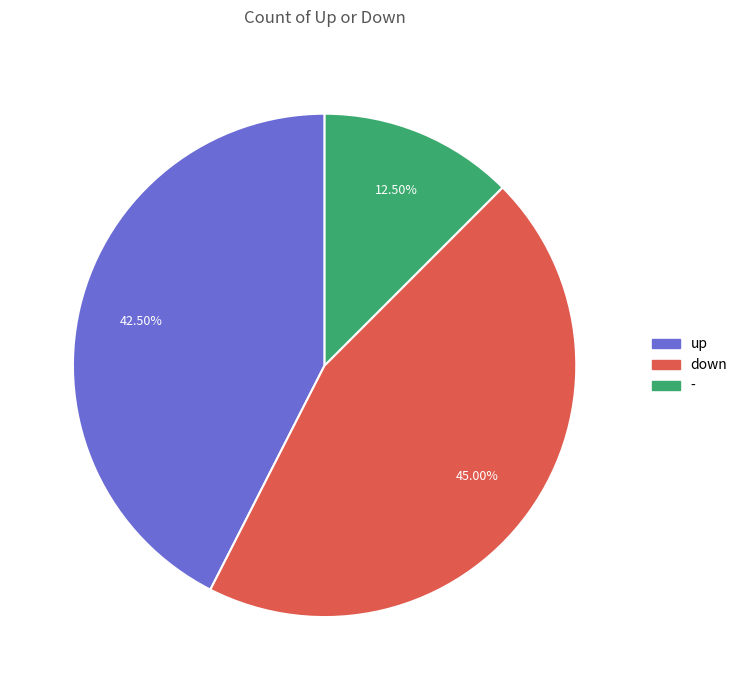

Combined, what portion of the pie is - and down?

57.5%